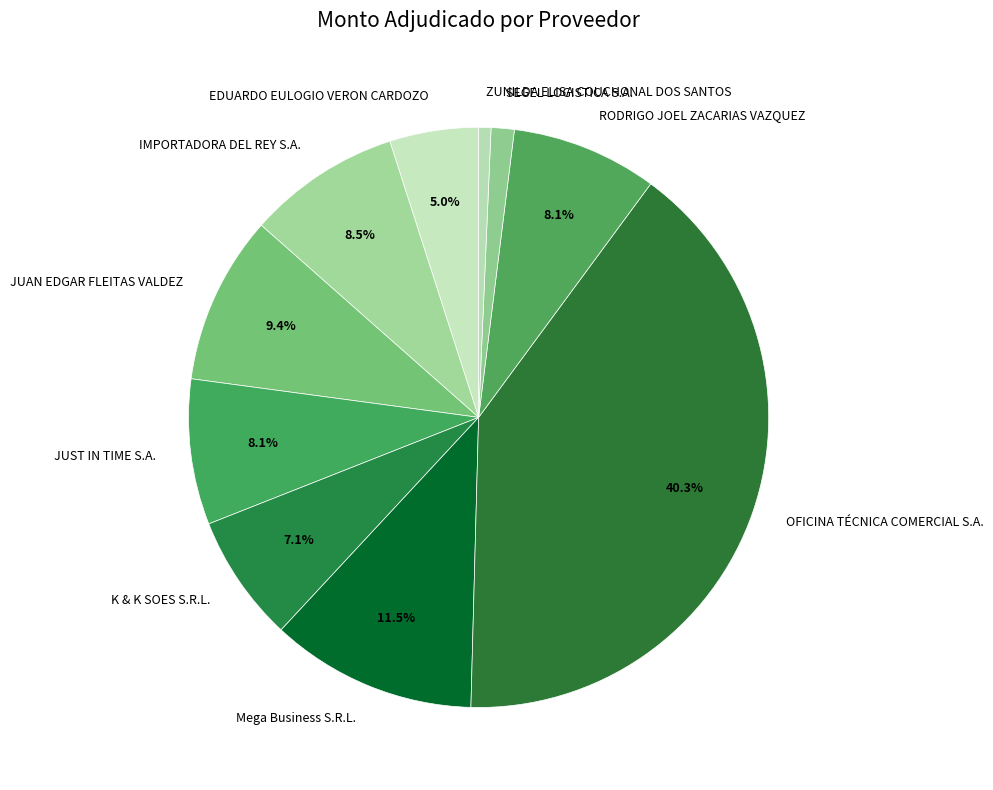

What percentage do K & K SOES S.R.L. and RODRIGO JOEL ZACARIAS VAZQUEZ together represent?

15.2%